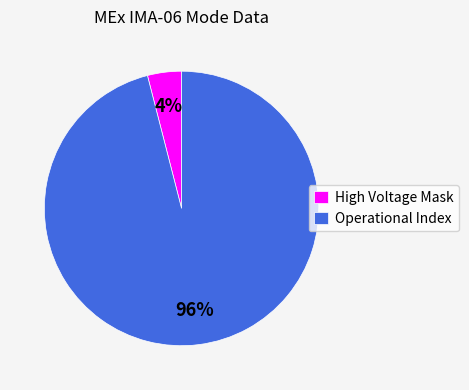

Rank the categories by value from lowest to highest.

High Voltage Mask, Operational Index